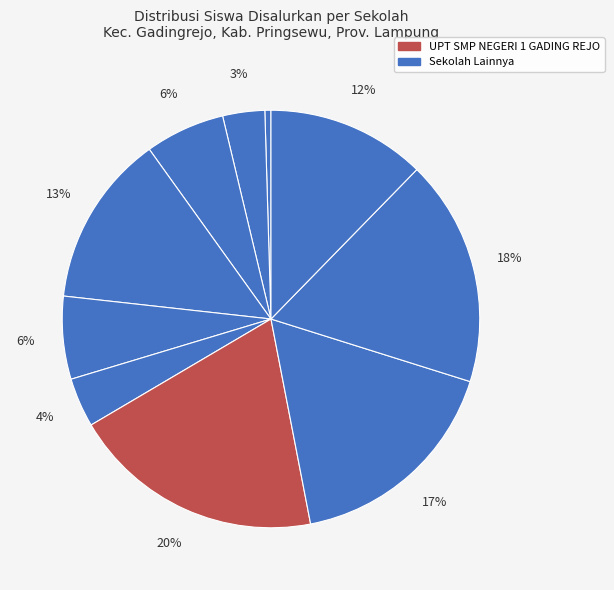

Count the number of slices in the pie.

10